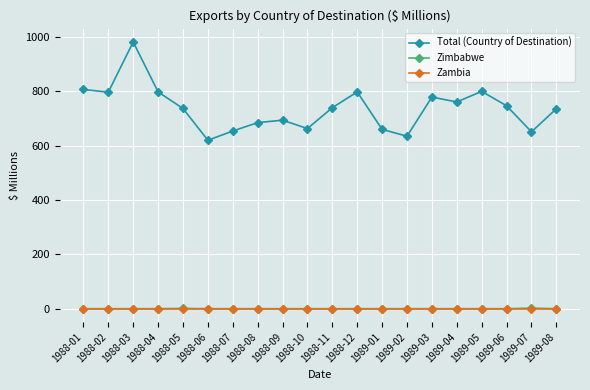

How many lines are shown in the chart?

3